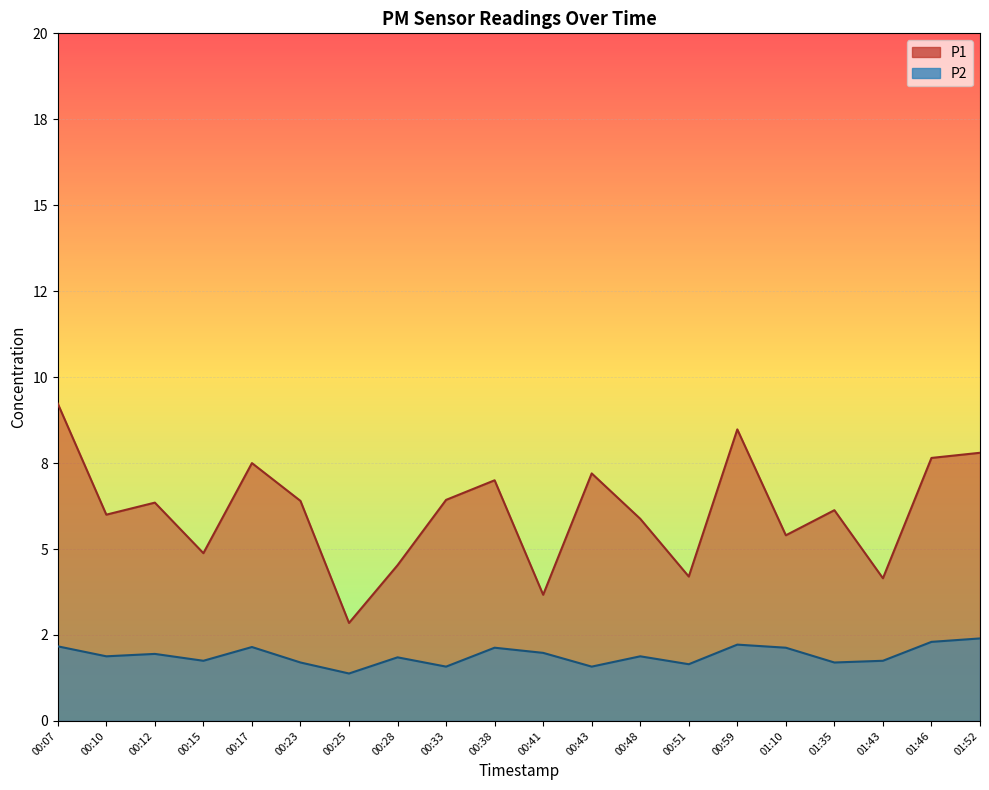

In P1, how many points are higher than both neighbors (excluding endpoints)?

6